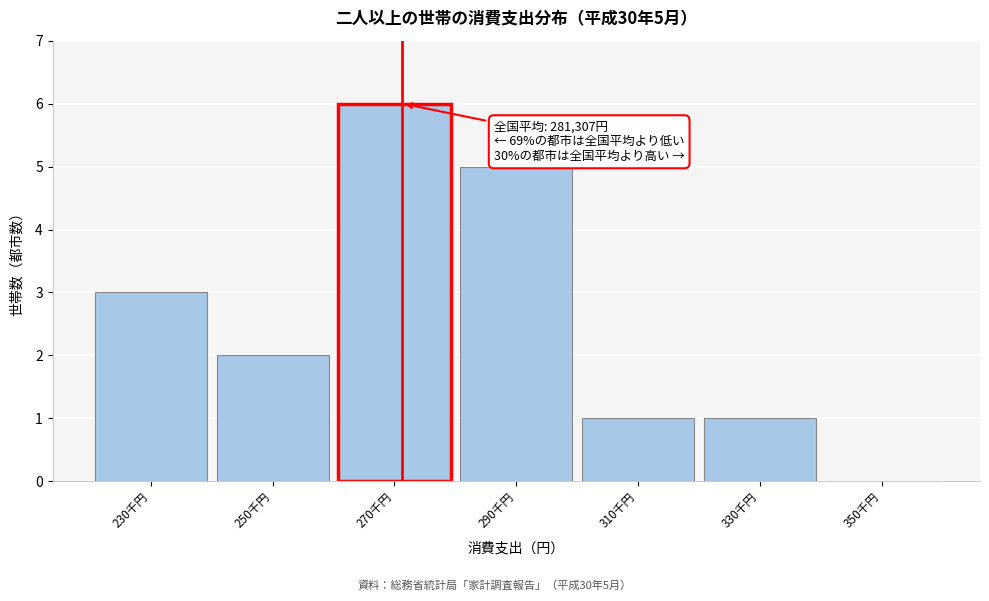

Reading left to right, what are all the values shown in this chart?

230千円=3	250千円=2	270千円=6	290千円=5	310千円=1	330千円=1	350千円=0